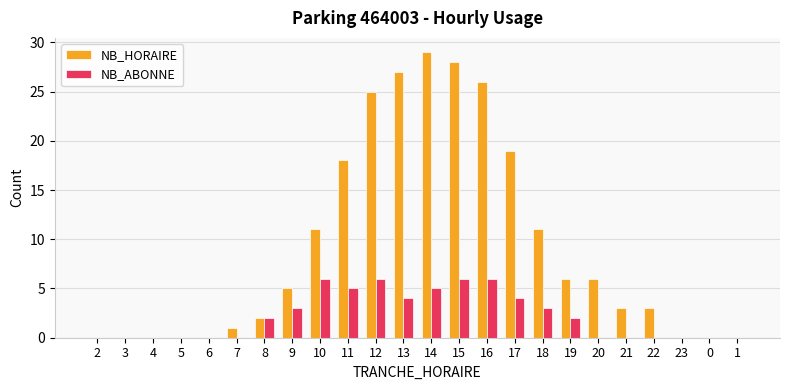

What is the greatest value displayed?

29